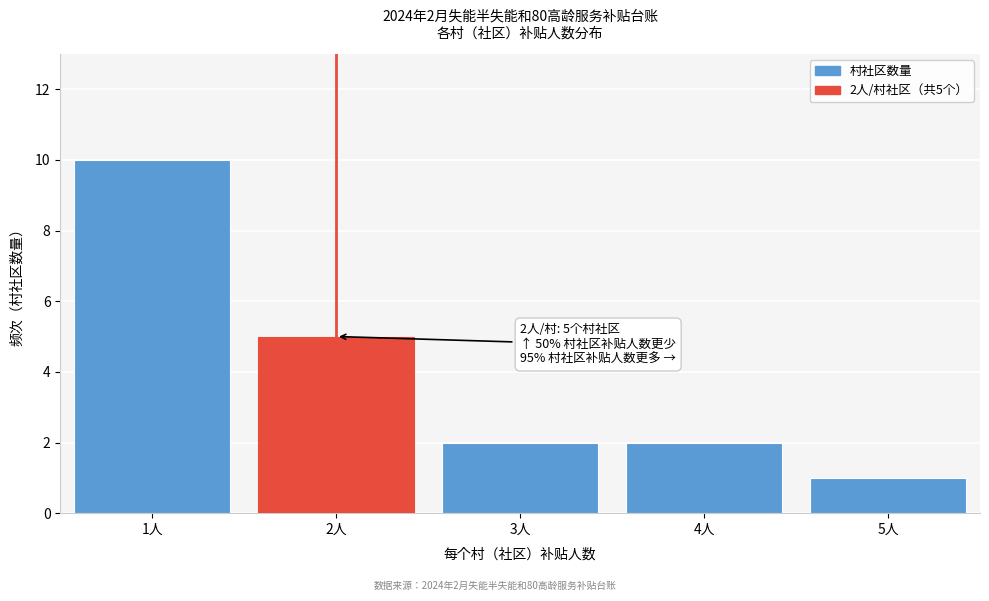

Reading right to left, list all the values displayed in this chart.

5人=1	4人=2	3人=2	2人=5	1人=10